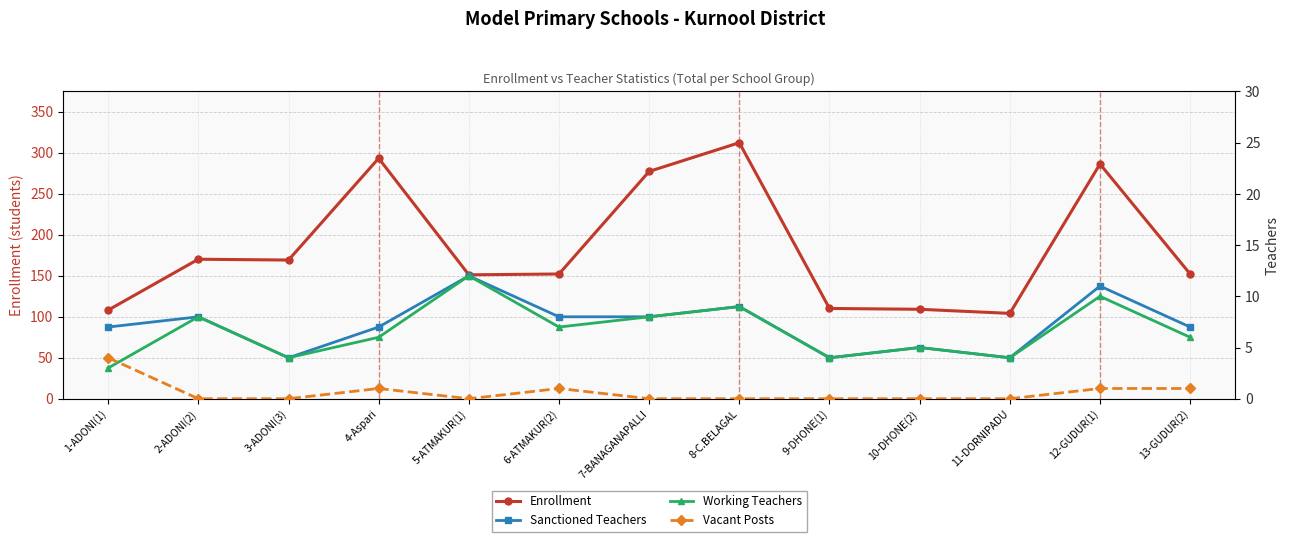

Is the value of Enrollment at 1-ADONI(1) greater than the value of Sanctioned Teachers at 1-ADONI(1)?

Yes